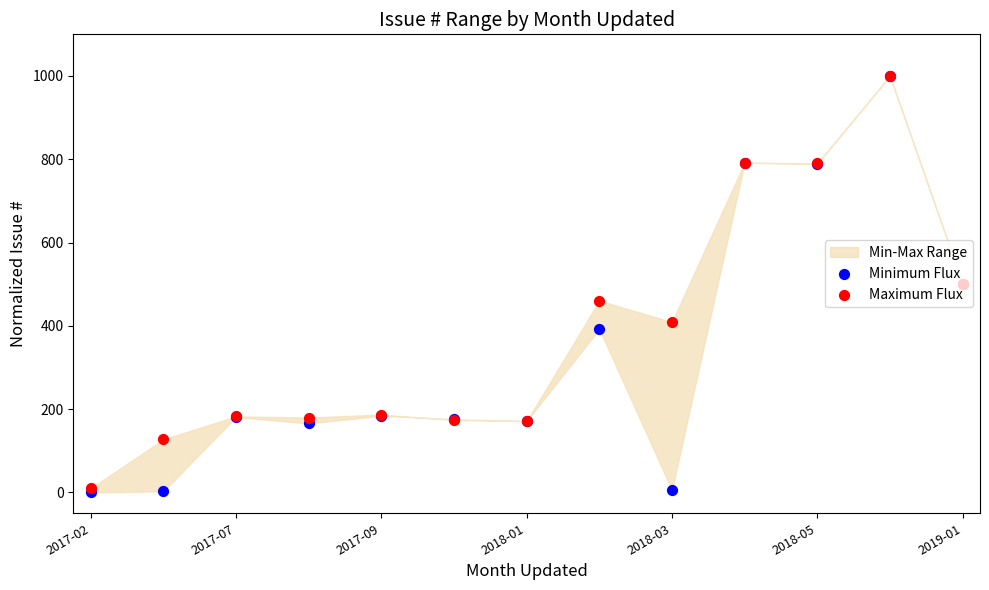

At how many categories does at least one series exceed 35?

12